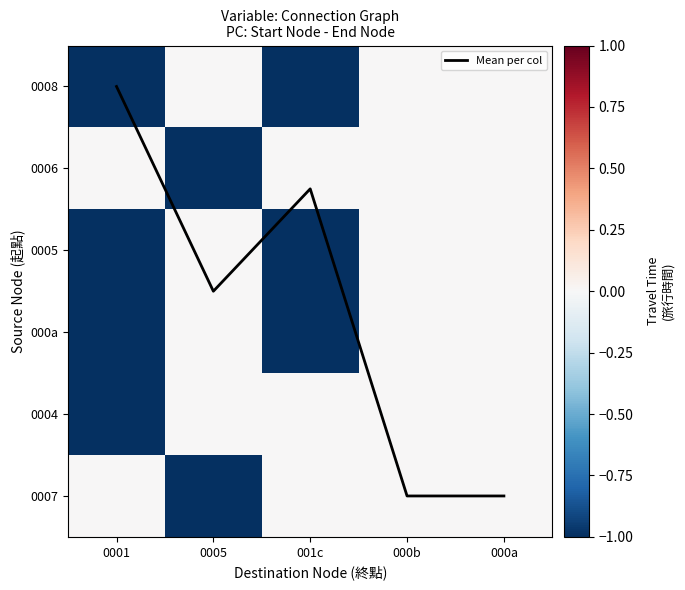

Is the value of 0006 at 001c greater than the value of Mean per col at 000a?

No